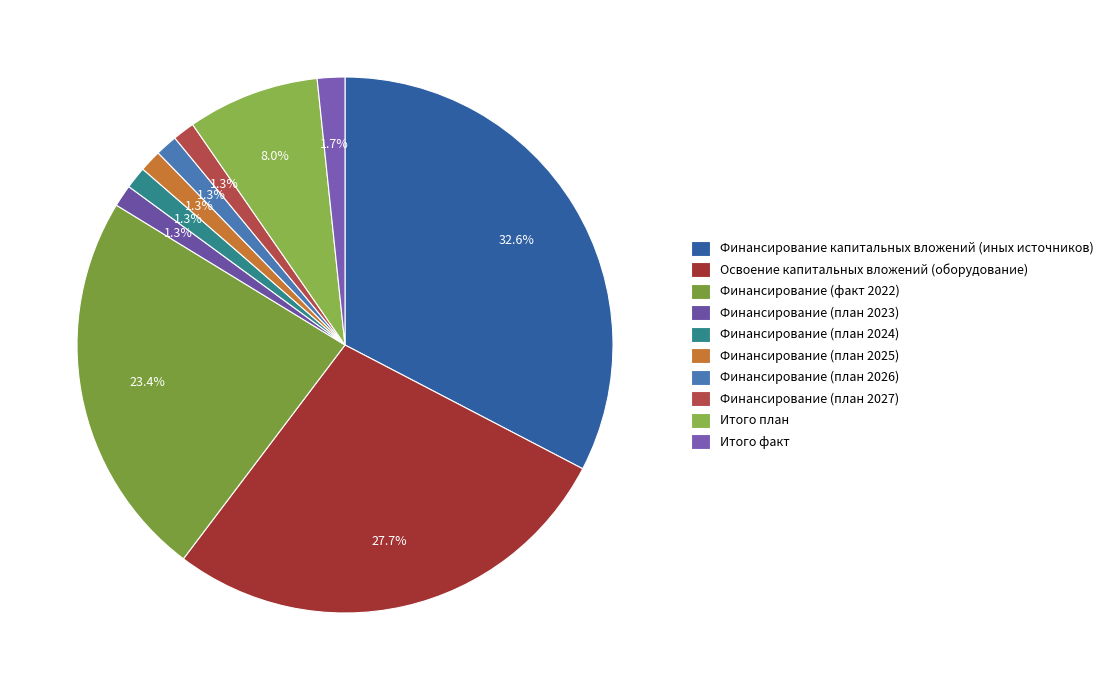

Does Итого план account for over 50% of the chart?

No